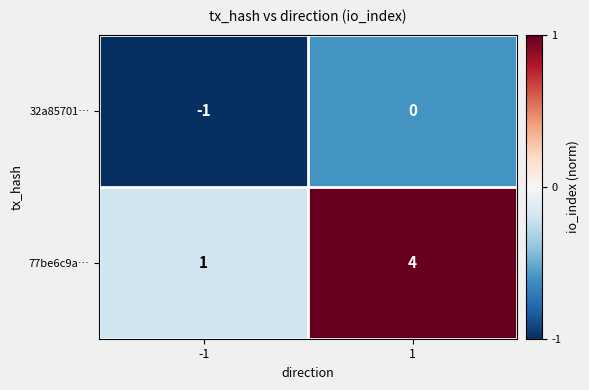

What is the total value across all series at 1?

4